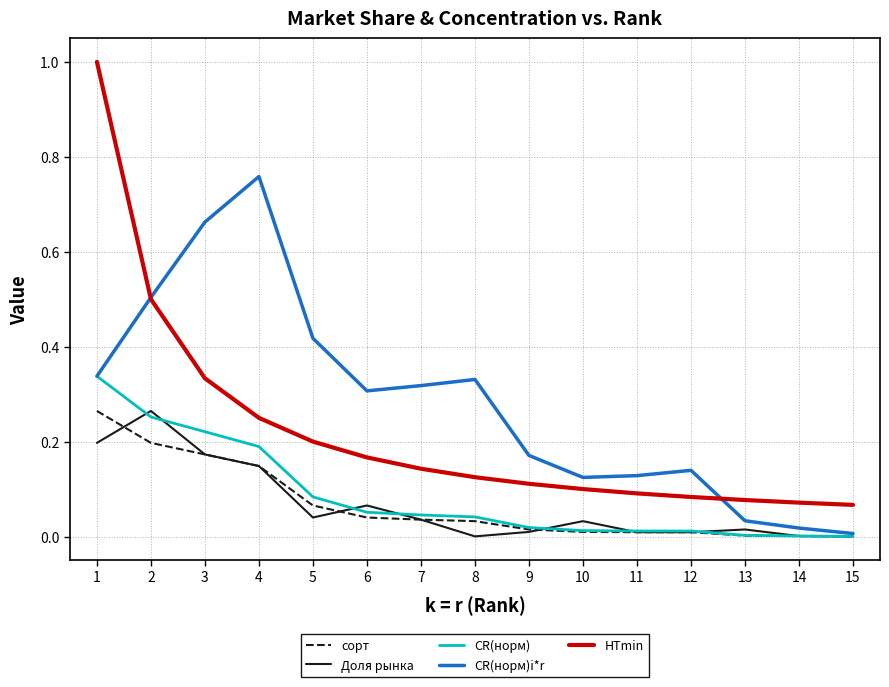

How many lines are shown in the chart?

5